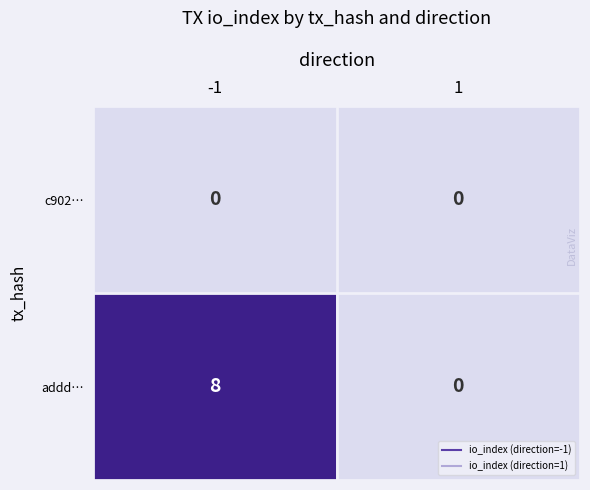

Reading left to right, transcribe all the data shown in this chart.

c902…: -1=0	1=0
addd…: -1=8	1=0